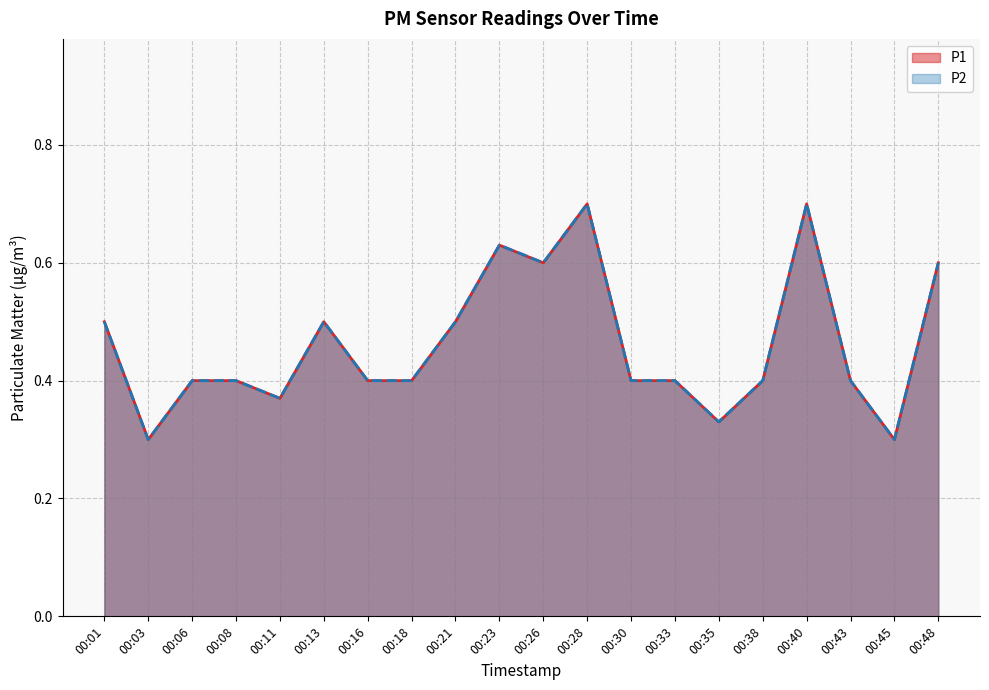

At how many categories does at least one series exceed 0?

20